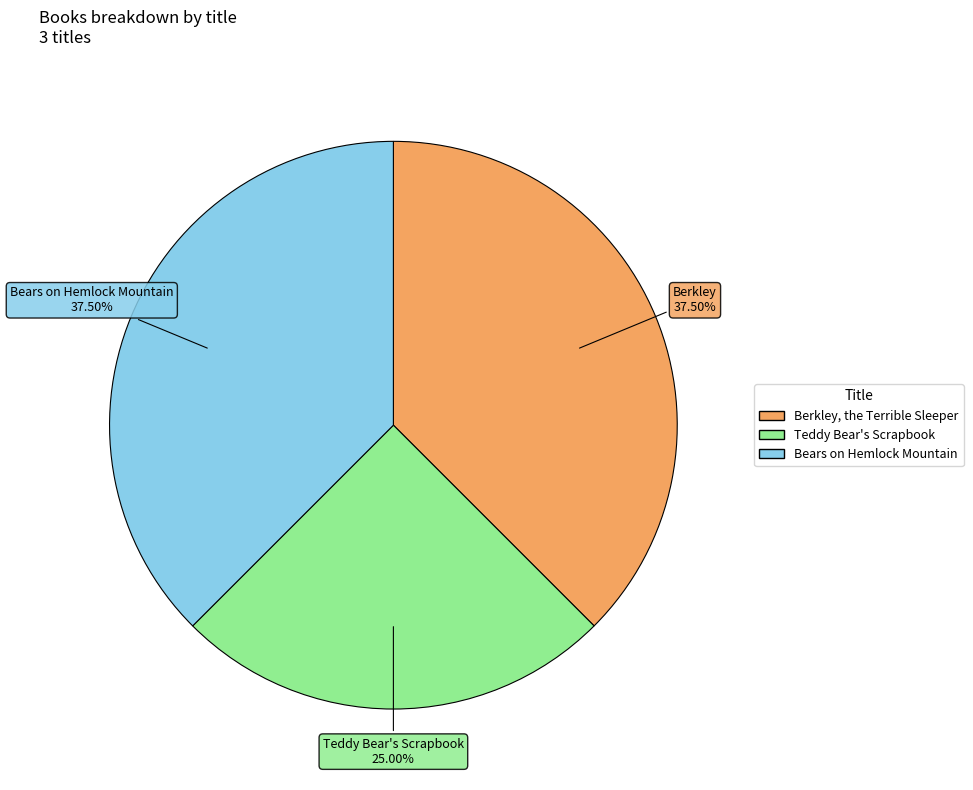

Which slice is the smallest?

Teddy Bear's Scrapbook